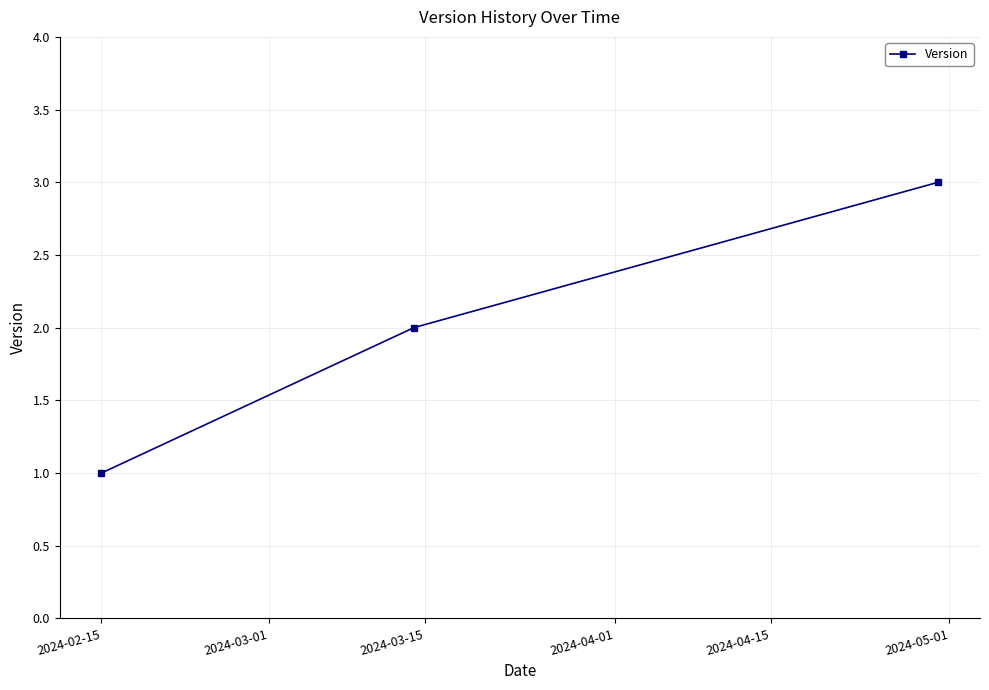

How many data points are less than 2?

1